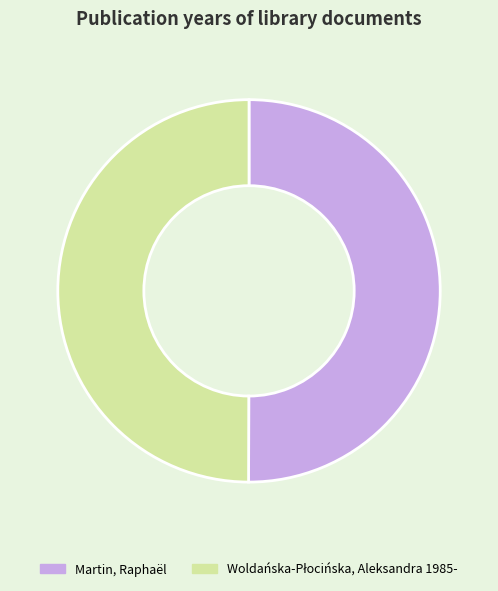

Is it true that Martin, Raphaël is 44% of the pie?

False